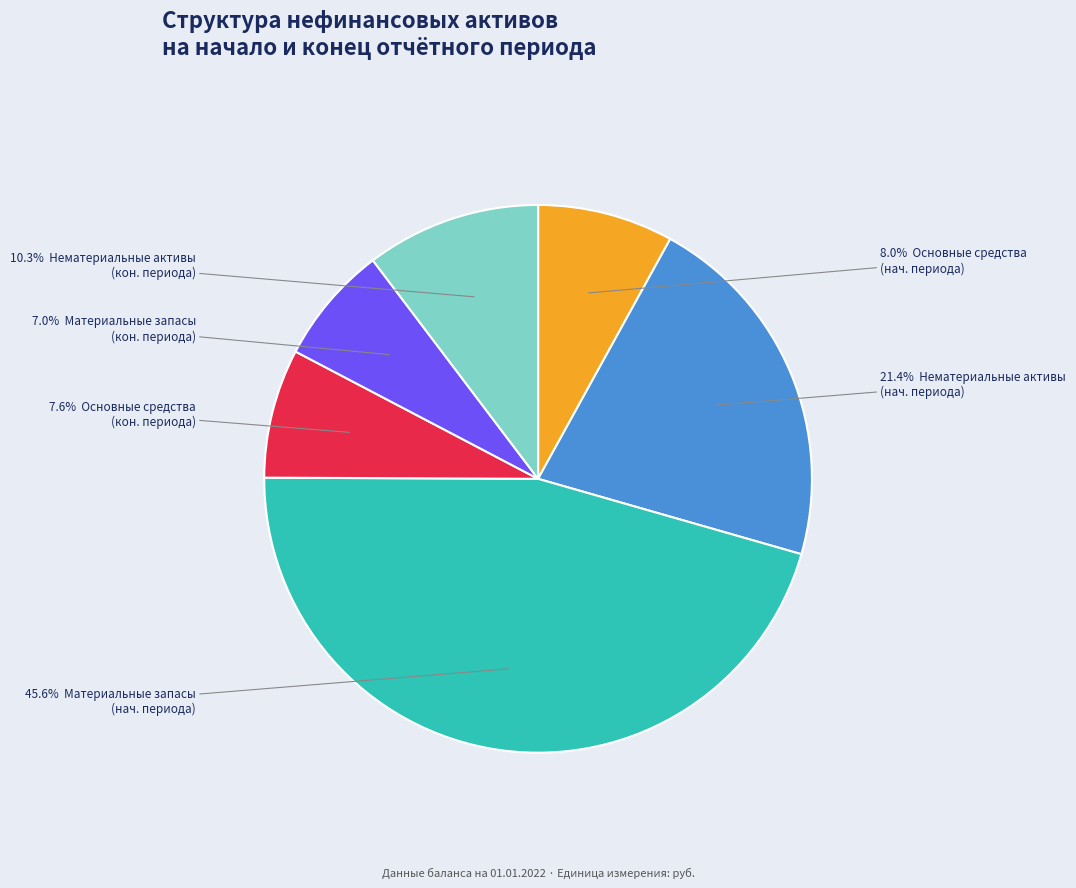

Does any single category account for the majority?

No